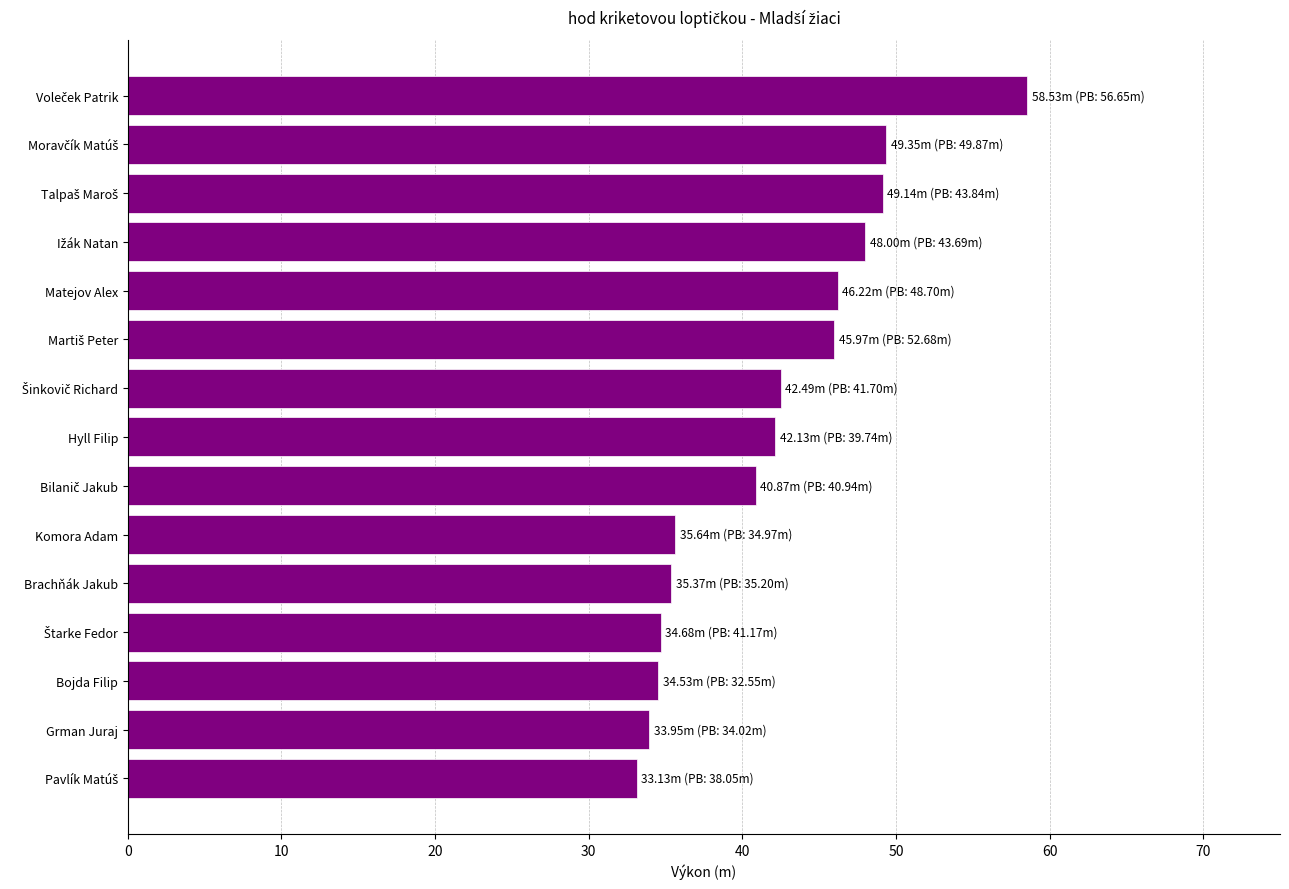

Which has a higher value, Komora Adam or Grman Juraj?

Komora Adam